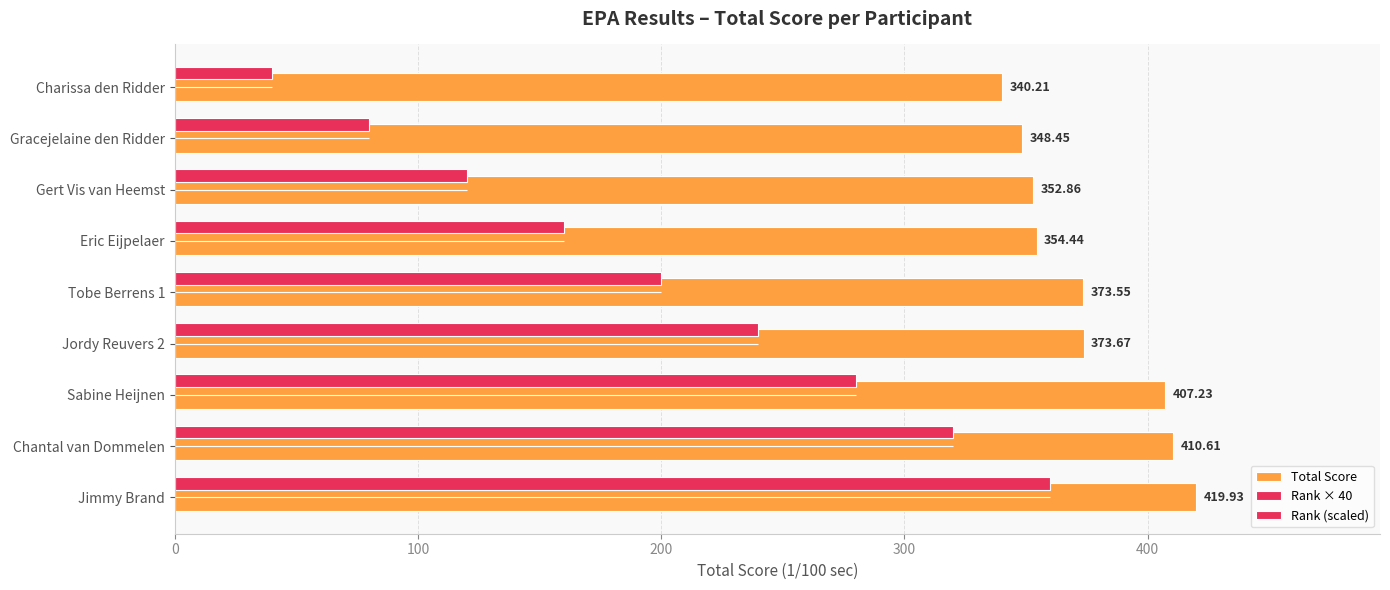

How many distinct data groups are displayed?

2